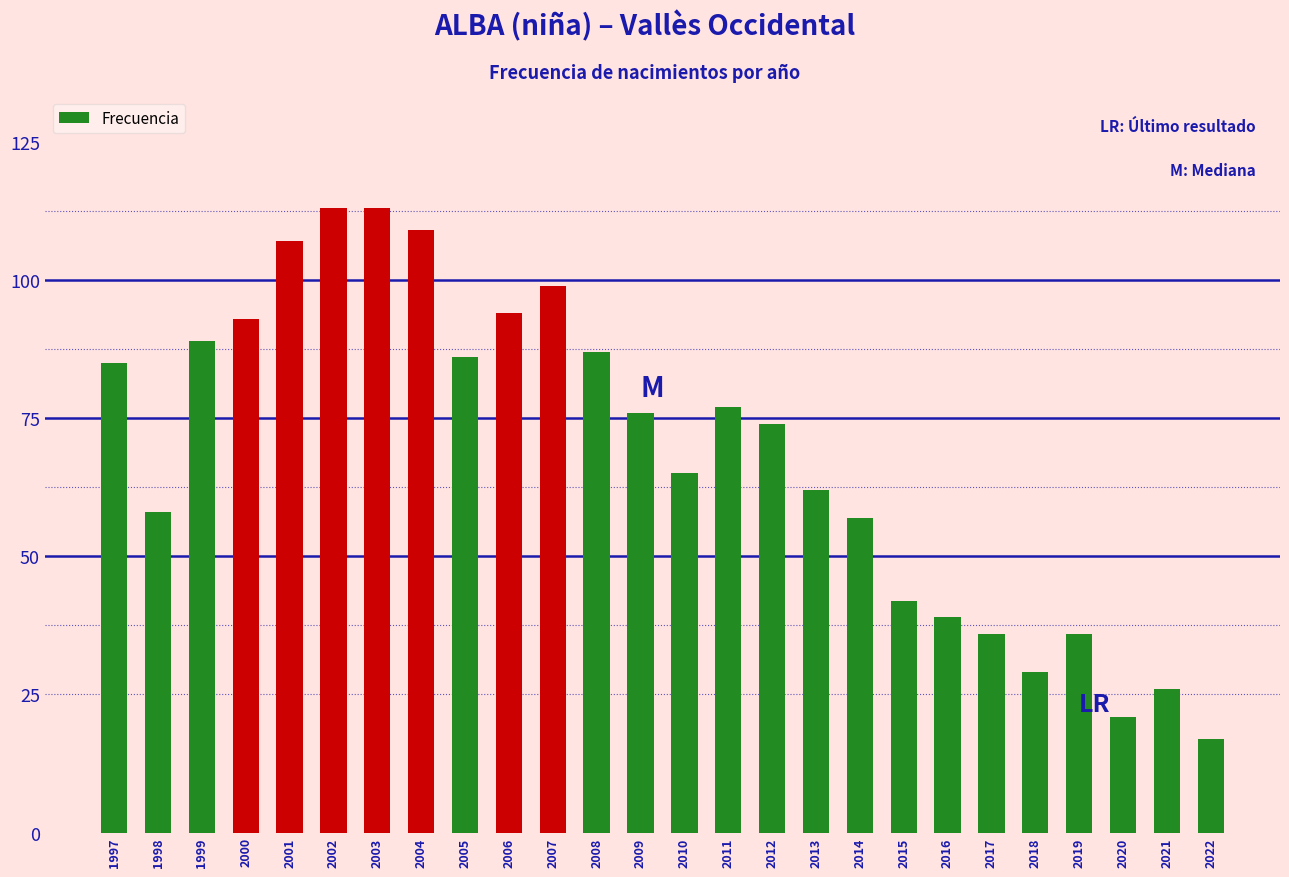

Where is the data nearest to the value 65?

2010